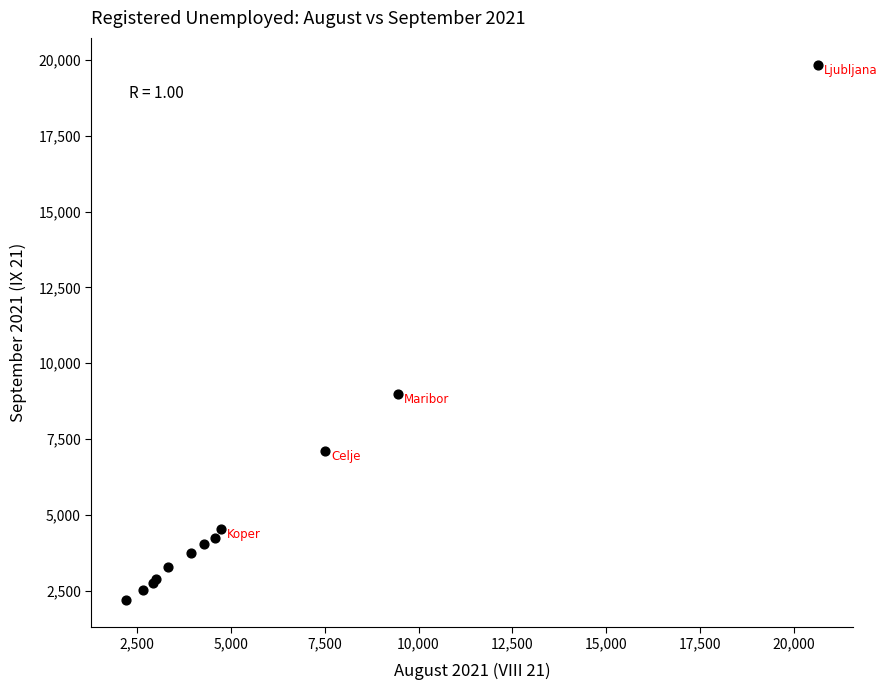

What Y value in the scatter plot is closest to 11010?

8991